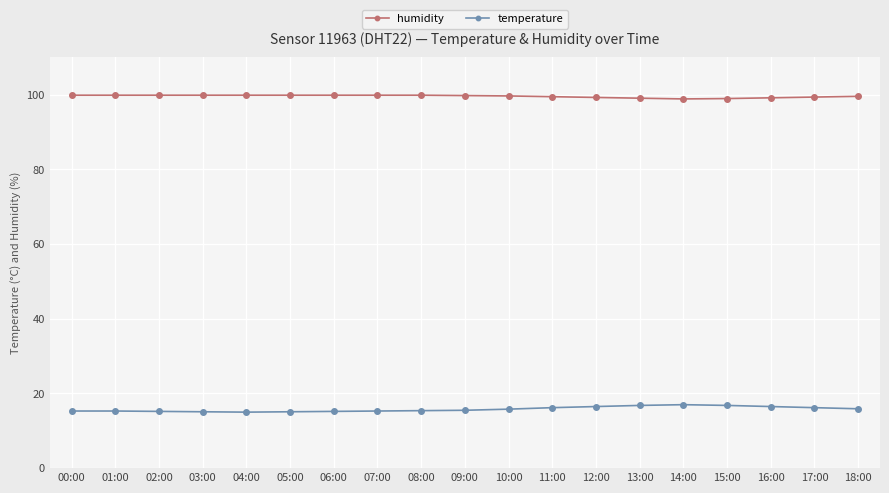

What is the value of the humidity point at the 3rd from the left?

99.9